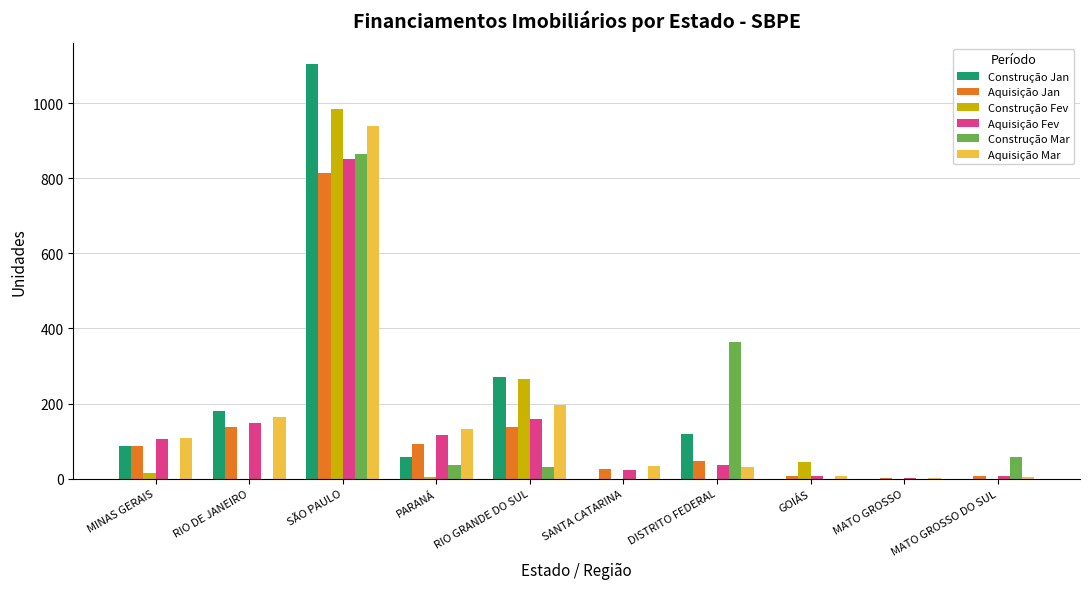

Which series has the largest total across all categories?

Construção Jan